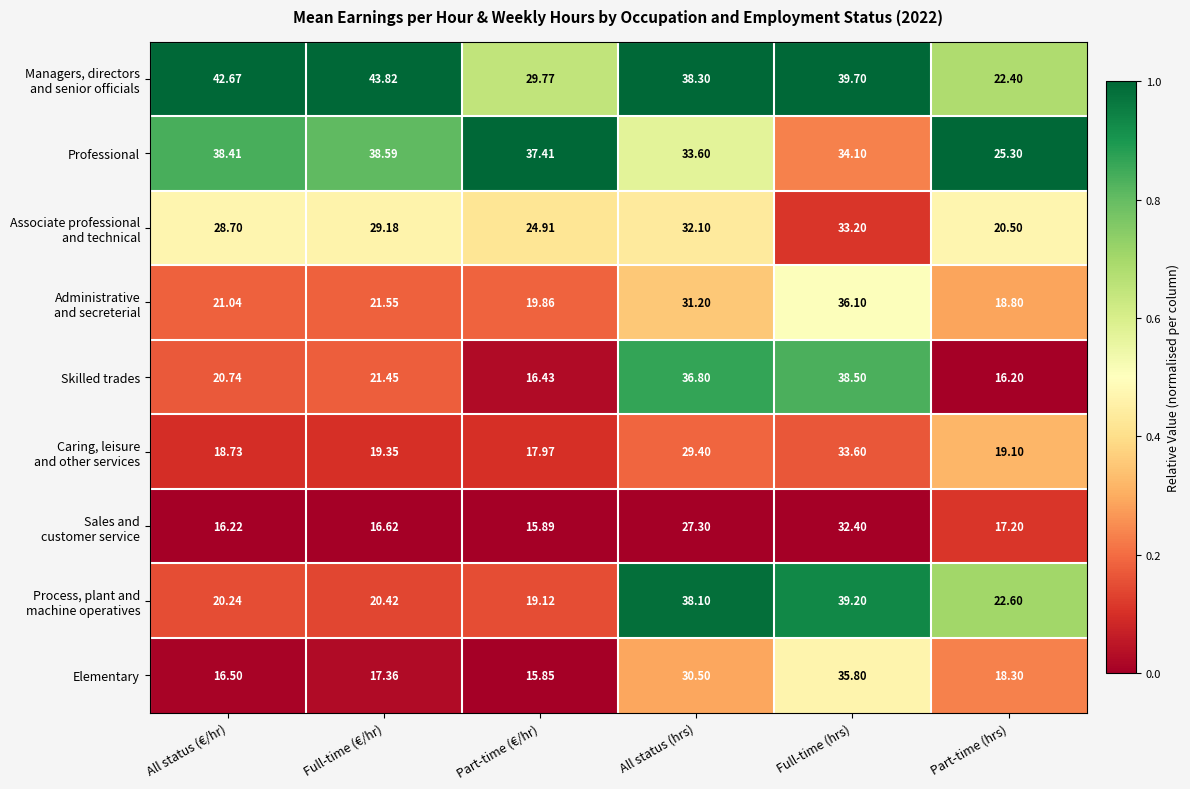

Which category has the highest value across all series?

Full-time (€/hr)